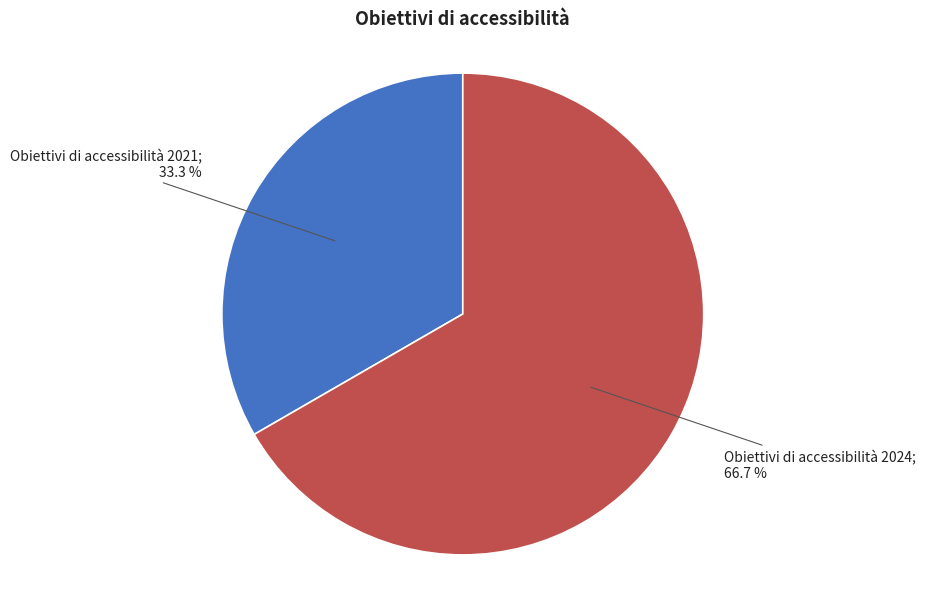

Does any single category account for the majority?

Yes